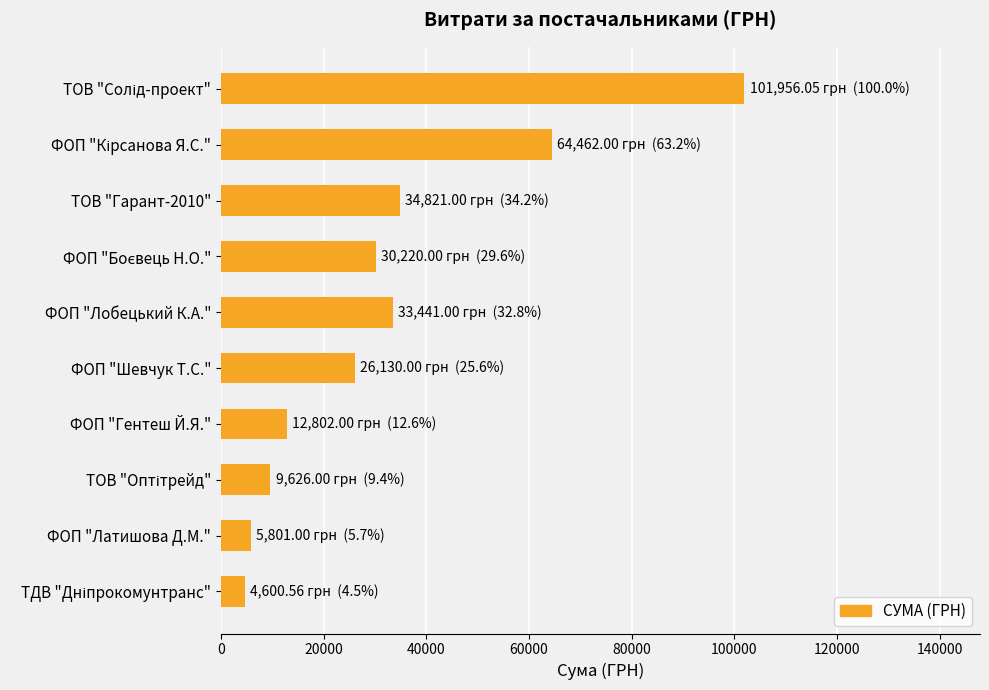

How many data points are less than 30220?

5